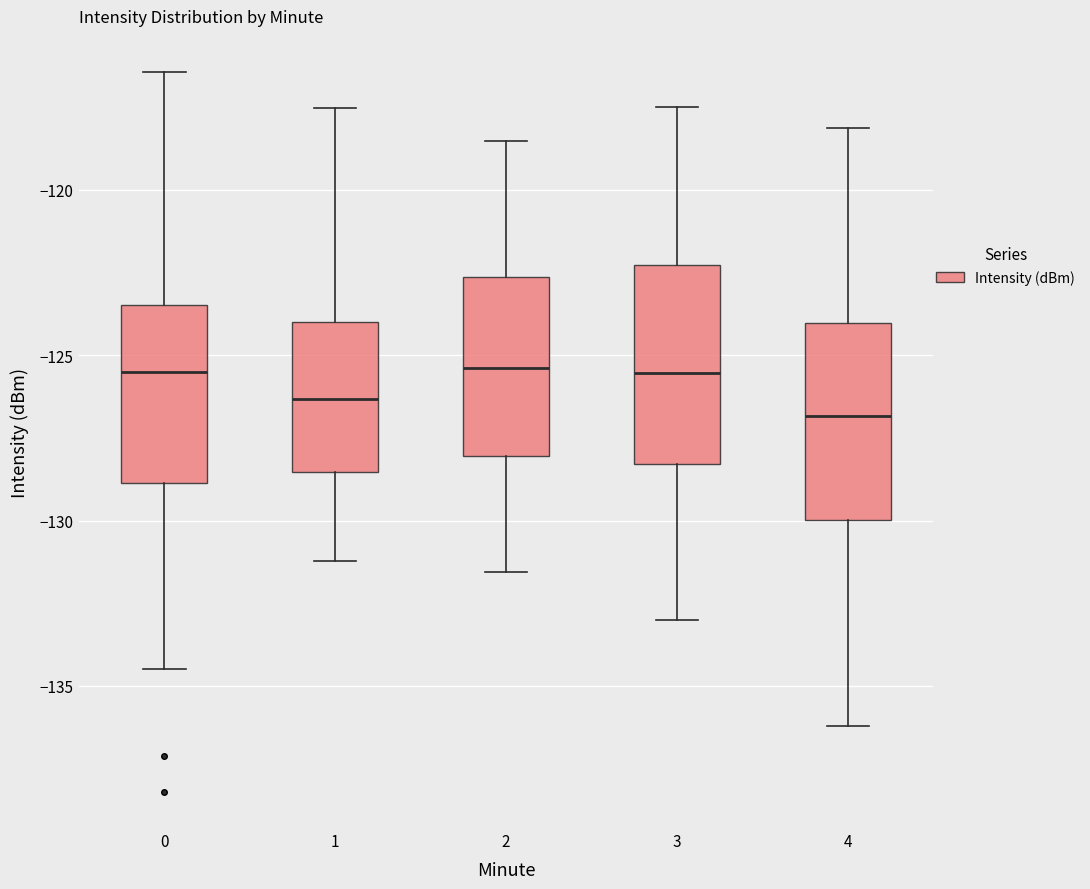

Reading left to right, read every box against the y-axis: the position of its median line, the range the box covers, and the ends of its whiskers. The values are not printed on the chart, so give them approximately, as read against the axis.

0: median -125.5, box -129.0 to -123.5, whiskers -134.5 to -116.5
1: median -126.5, box -128.5 to -124.0, whiskers -131.0 to -117.5
2: median -125.5, box -128.0 to -122.5, whiskers -131.5 to -118.5
3: median -125.5, box -128.5 to -122.5, whiskers -133.0 to -117.5
4: median -127.0, box -130.0 to -124.0, whiskers -136.0 to -118.0